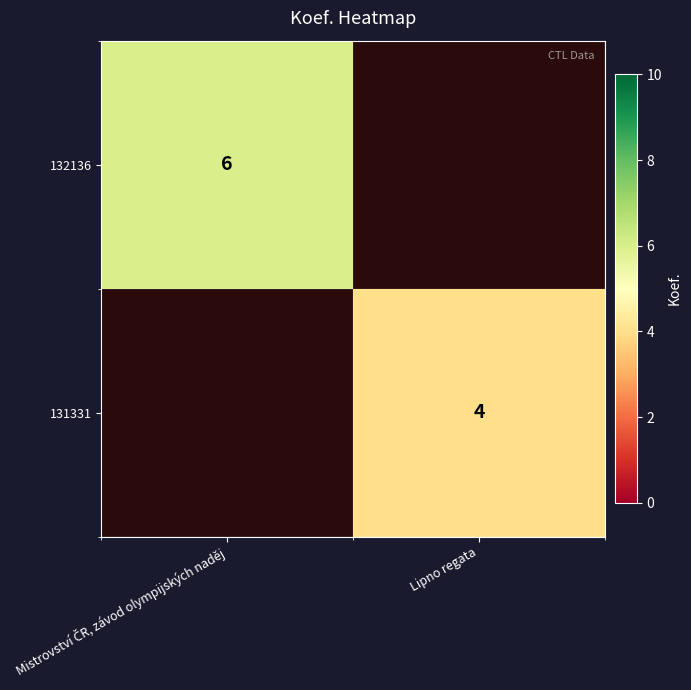

True or false: 131331 has a value of 4 at Lipno regata.

True